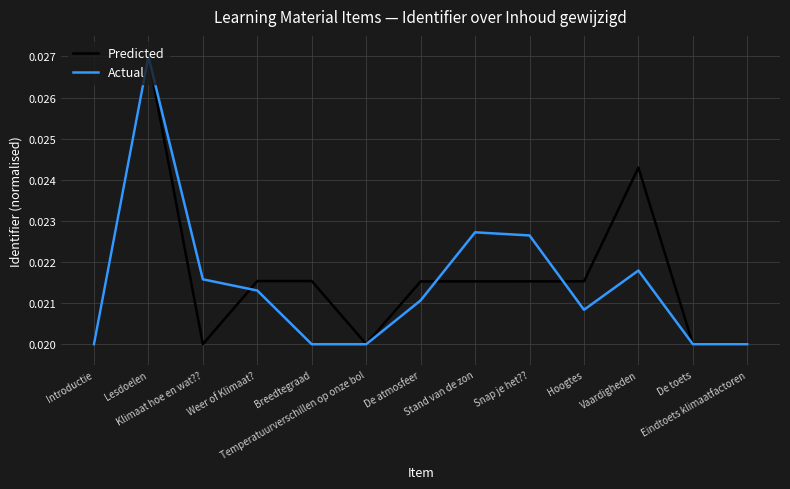

True or false: Actual has more than 1 points higher than both neighbors.

True